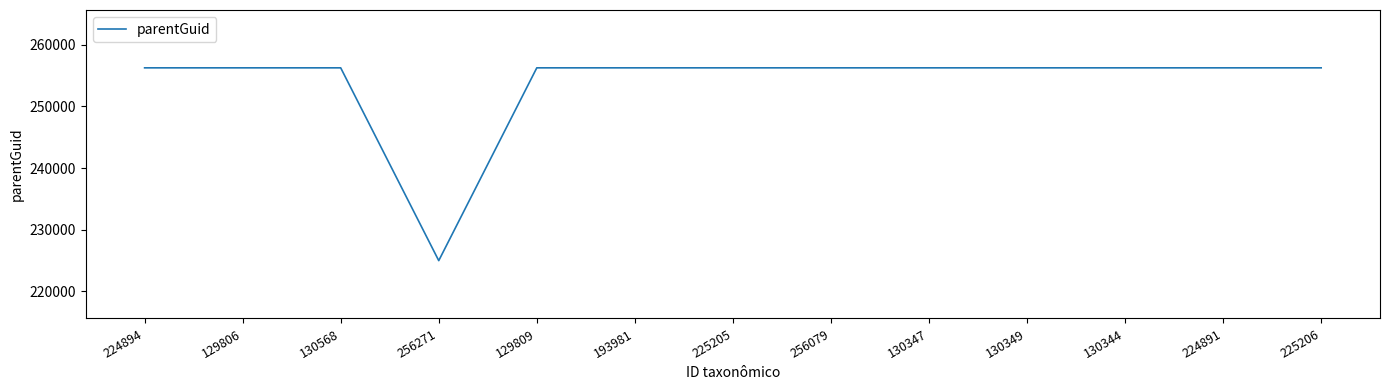

What is the ratio of the value at 130568 to the value at 224891?

1.0